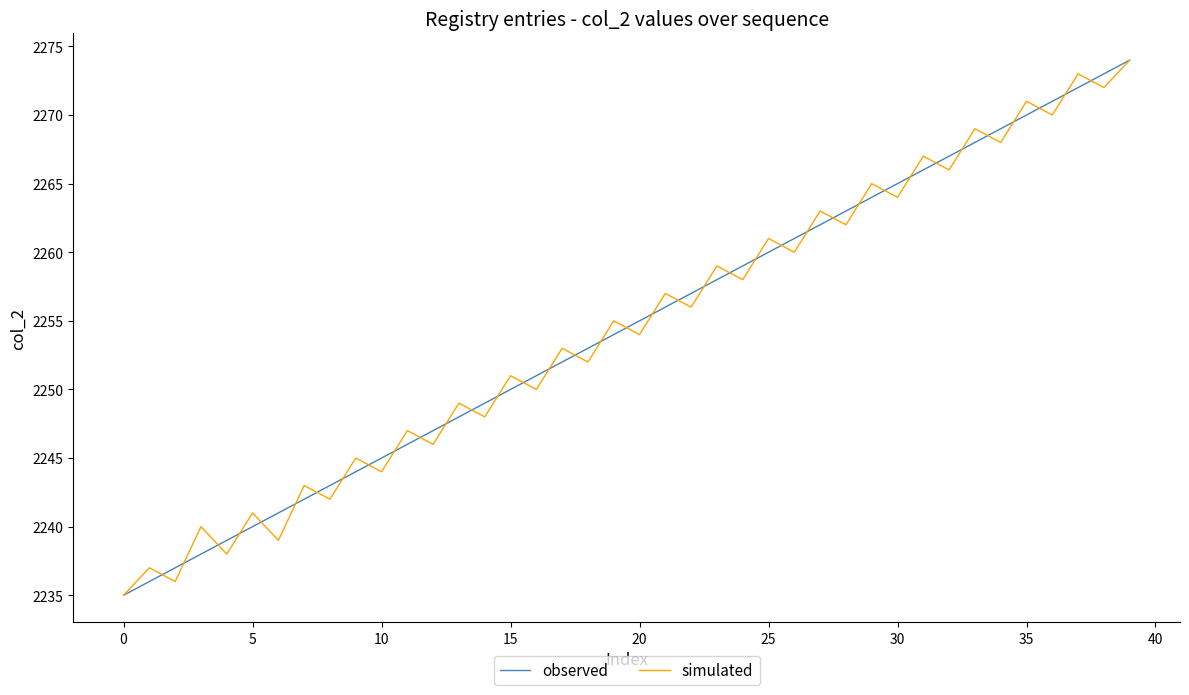

What is the smallest value displayed?

2235